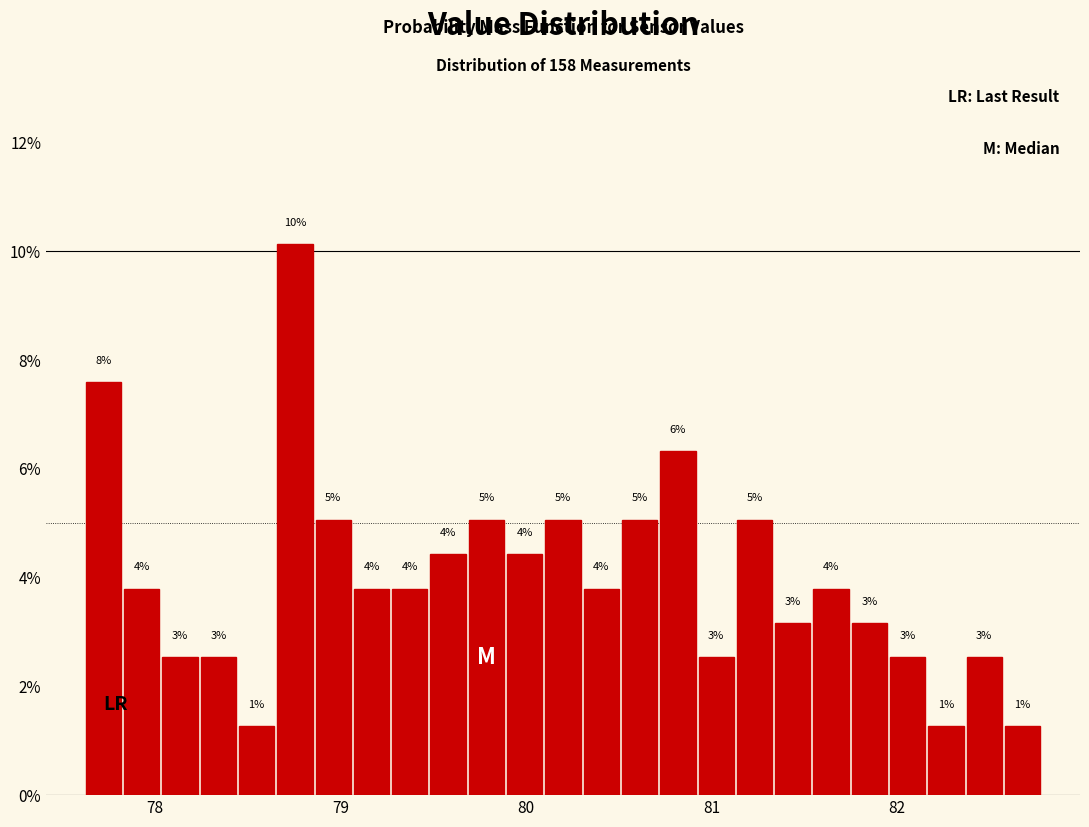

Read against the x-axis, roughly where is the centre of the tallest bar?

78.8